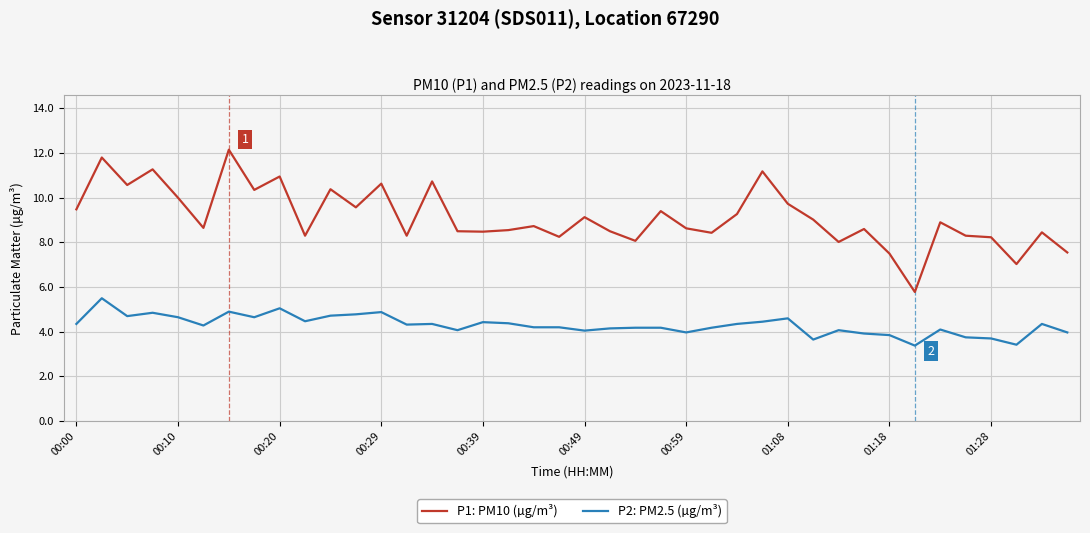

Which series has the widest spread of values?

P1: PM10 (µg/m³)